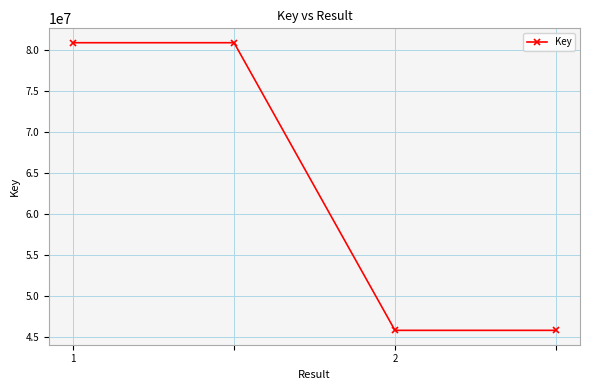

How many values are between 45772398 and 80934624?

4